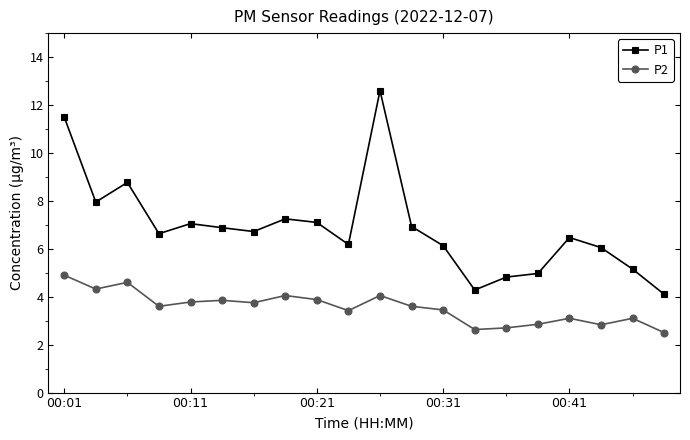

What is the smallest value displayed?

2.5